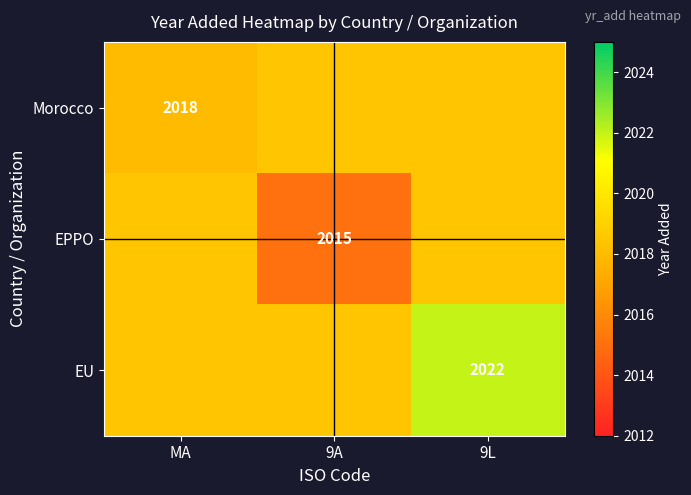

Is it true that Morocco equals 2661.9 at MA?

False